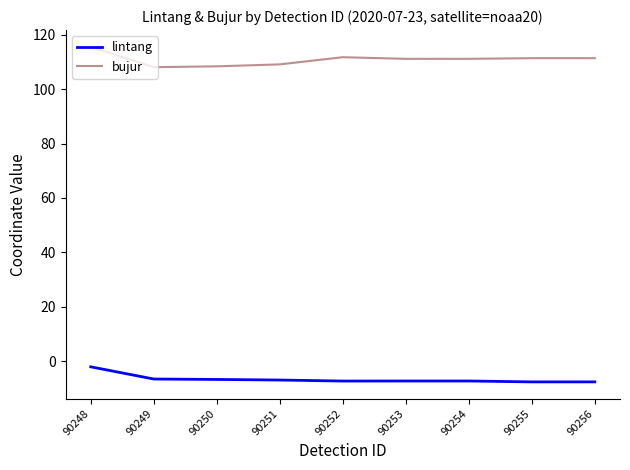

How many series are shown in this chart?

2